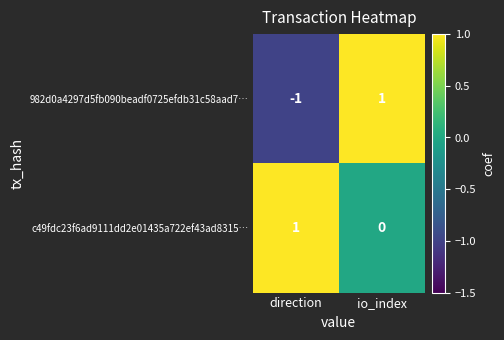

True or false: 982d0a4297d5fb090beadf0725efdb31c58aad7… has a value of 0 at direction.

False